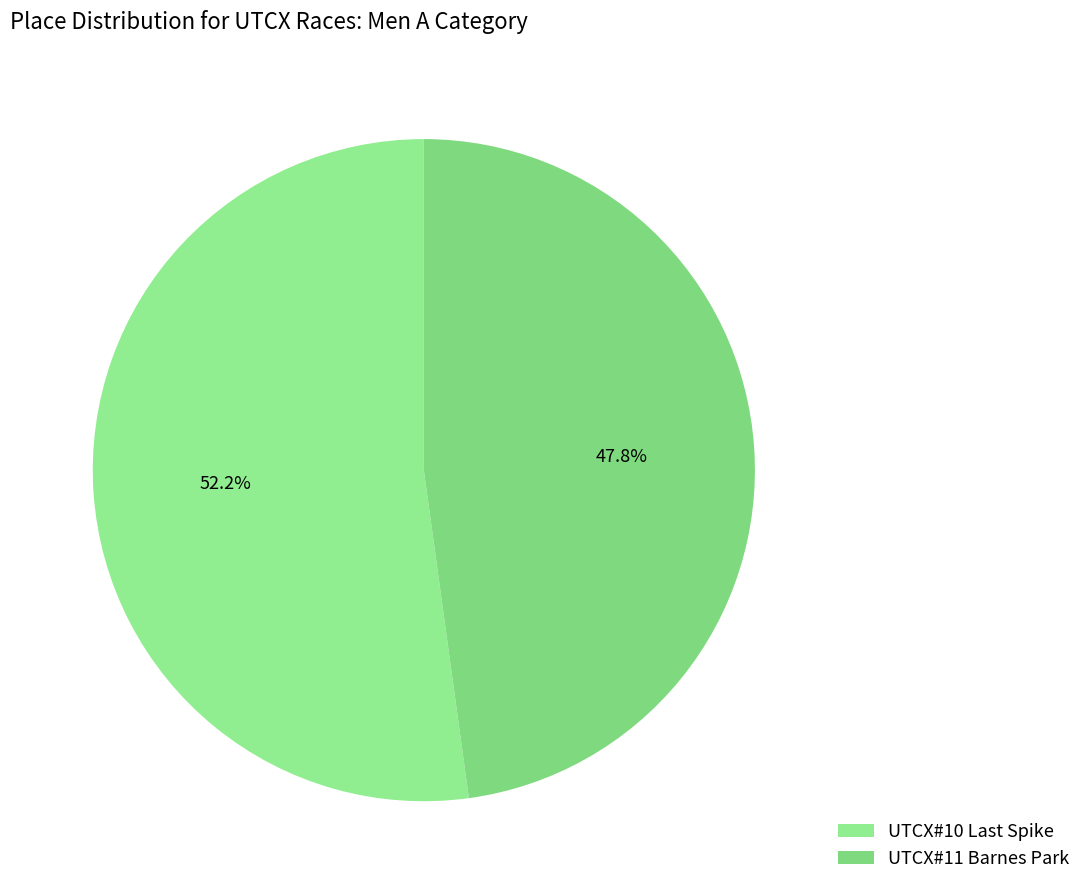

What is the smallest slice in the pie chart?

UTCX#11 Barnes Park